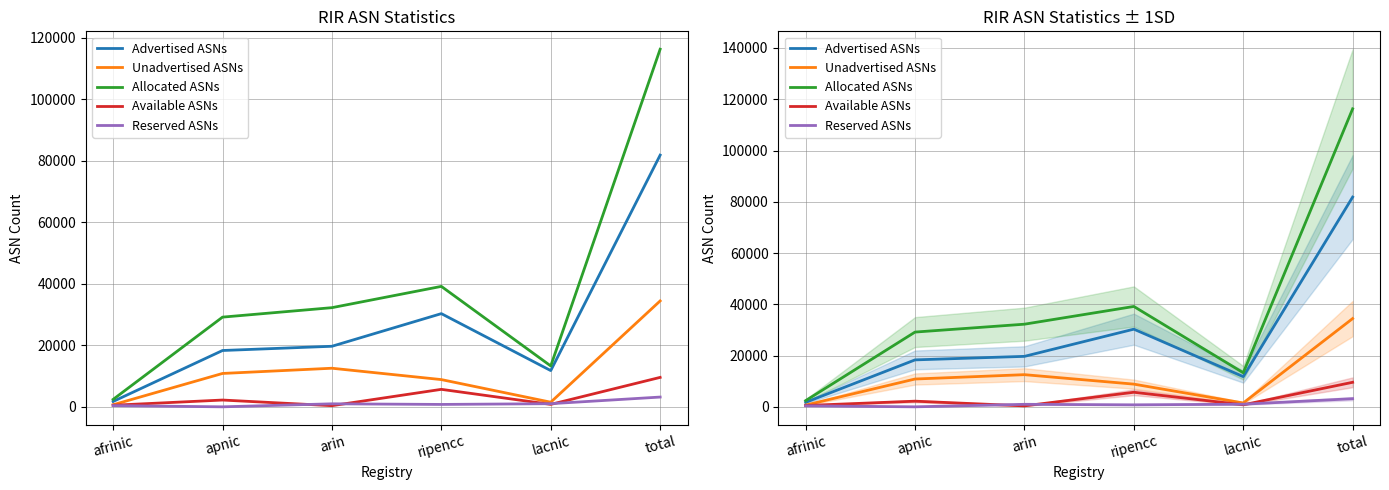

What is the average value of the Unadvertised ASNs series?

11479